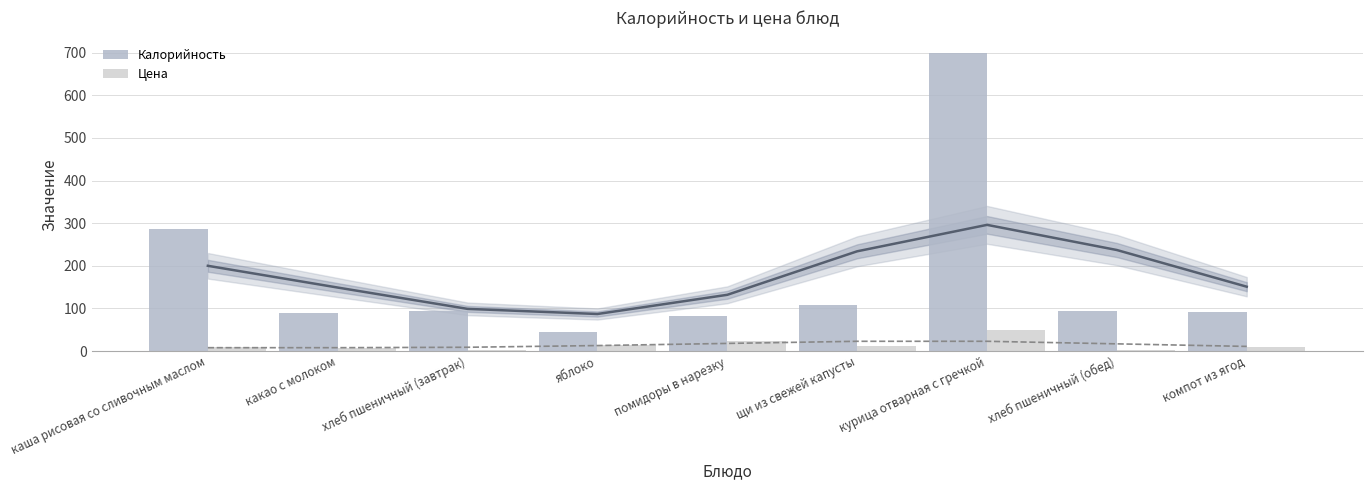

How many values in the Цена series exceed 10?

4